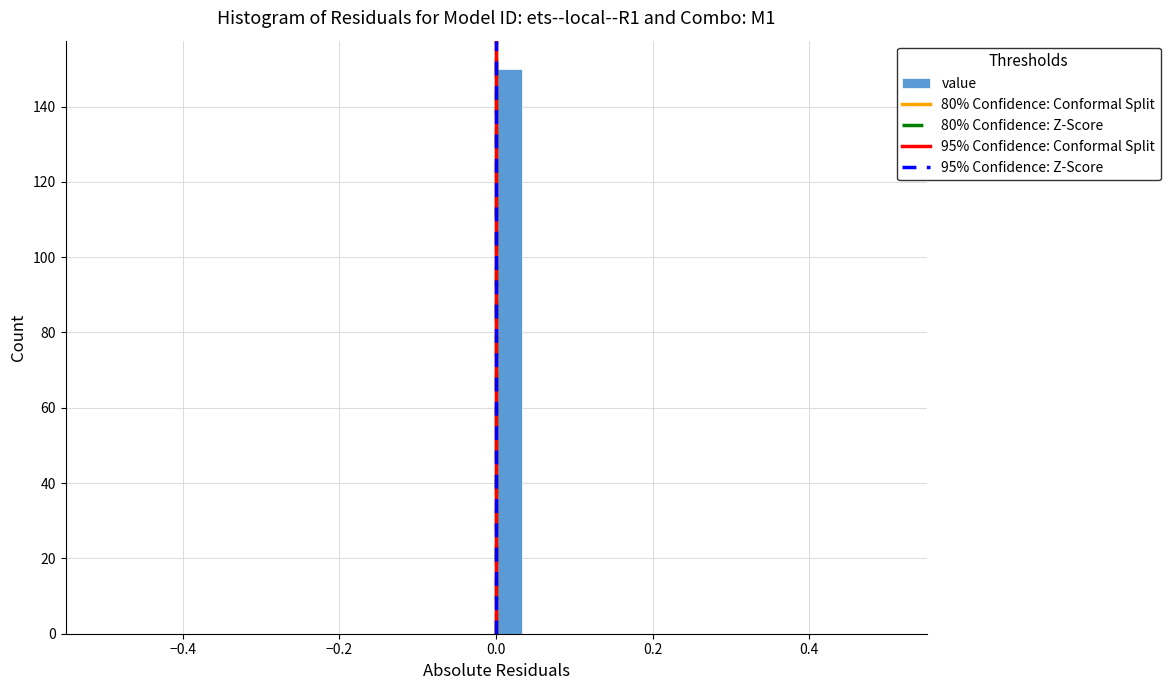

Around what value on the x-axis is the tallest bar? Give the approximate position of its centre, as read against the axis.

0.02